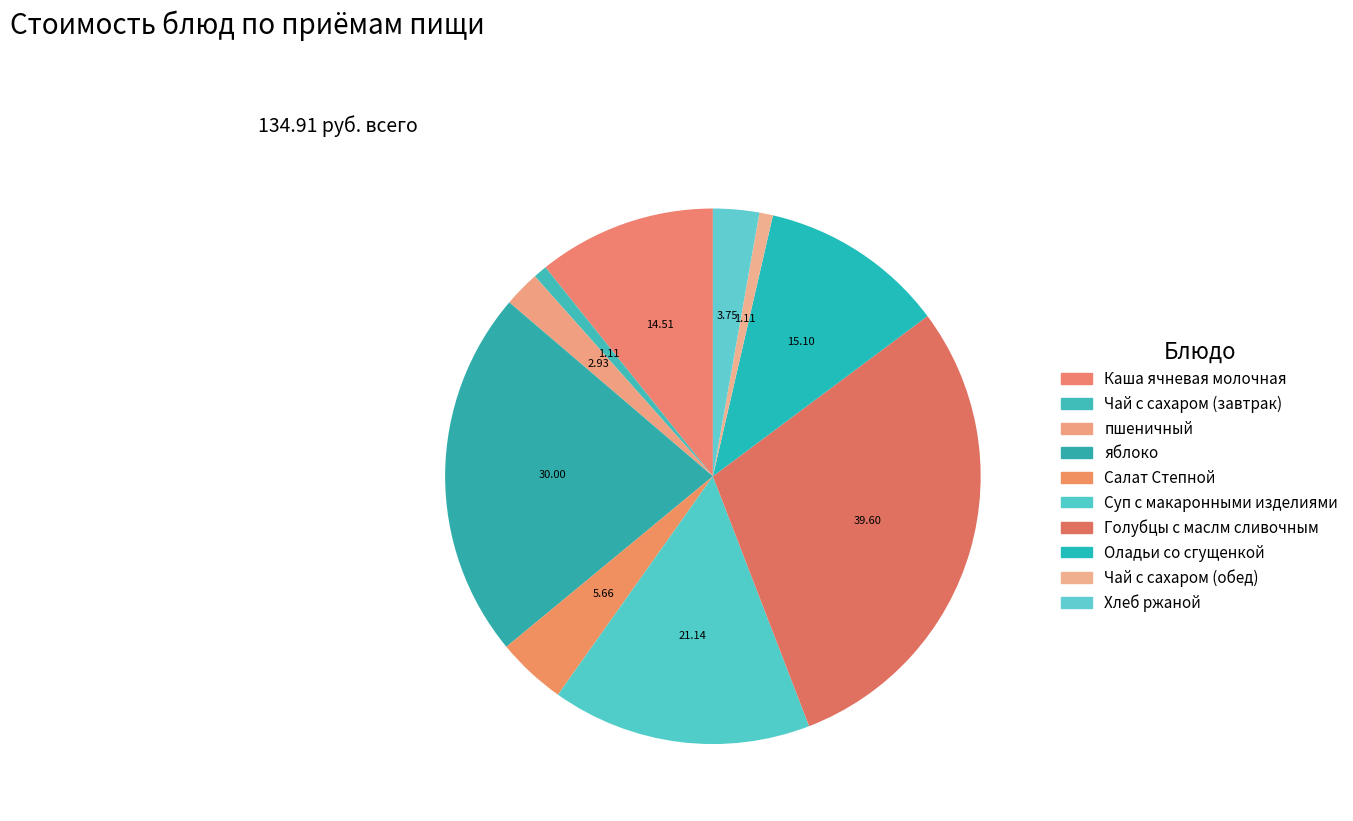

Count the number of slices in the pie.

10